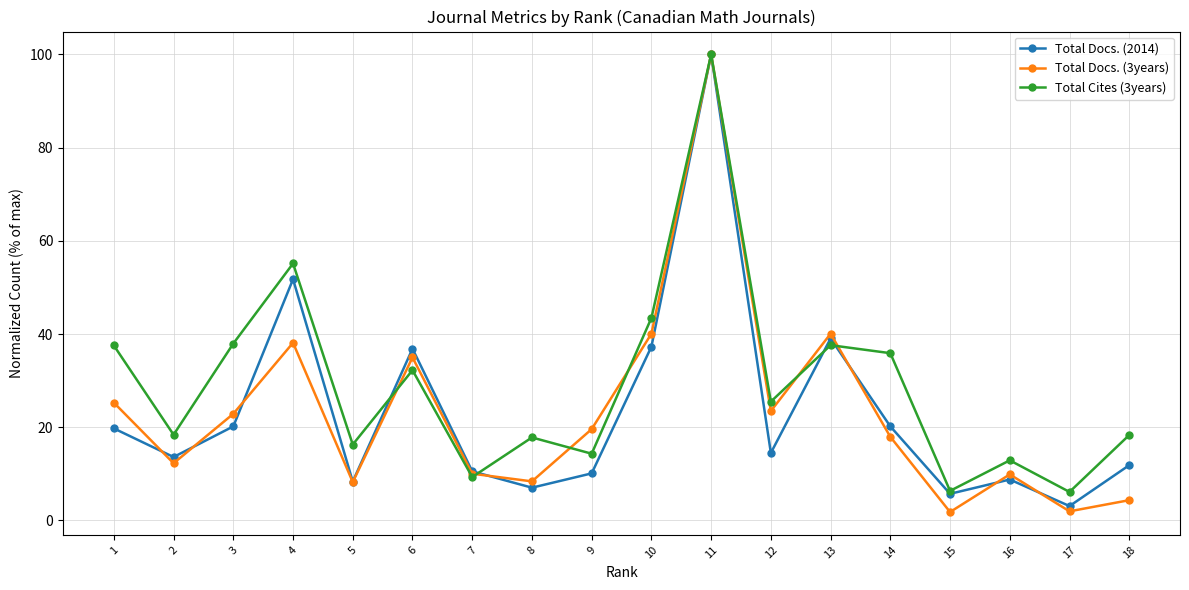

At which label does Total Cites (3years) reach its peak?

11